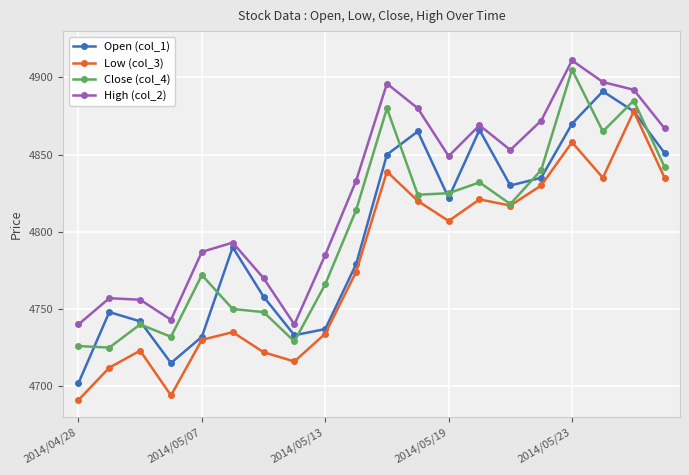

What are all the series names shown in the legend?

Open (col_1), Low (col_3), Close (col_4), High (col_2)